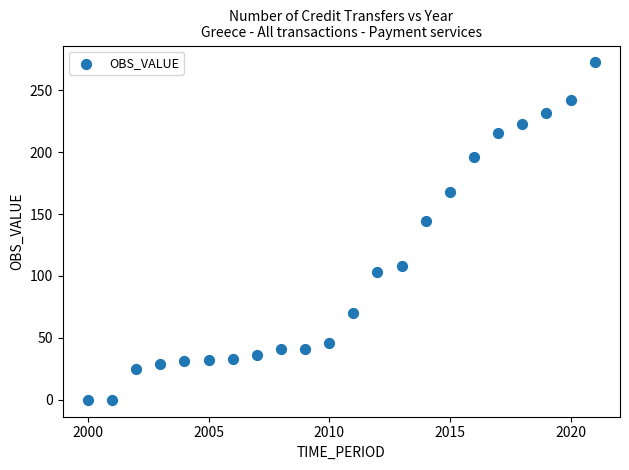

What is the range of Y values (max minus min)?

272.4